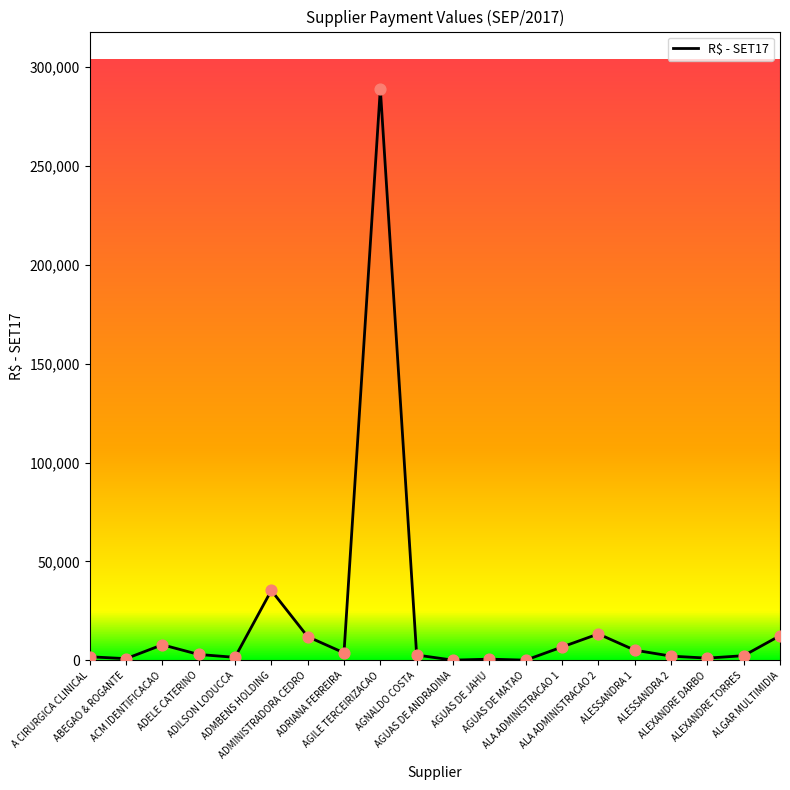

What is the maximum value shown in the chart?

289017.6